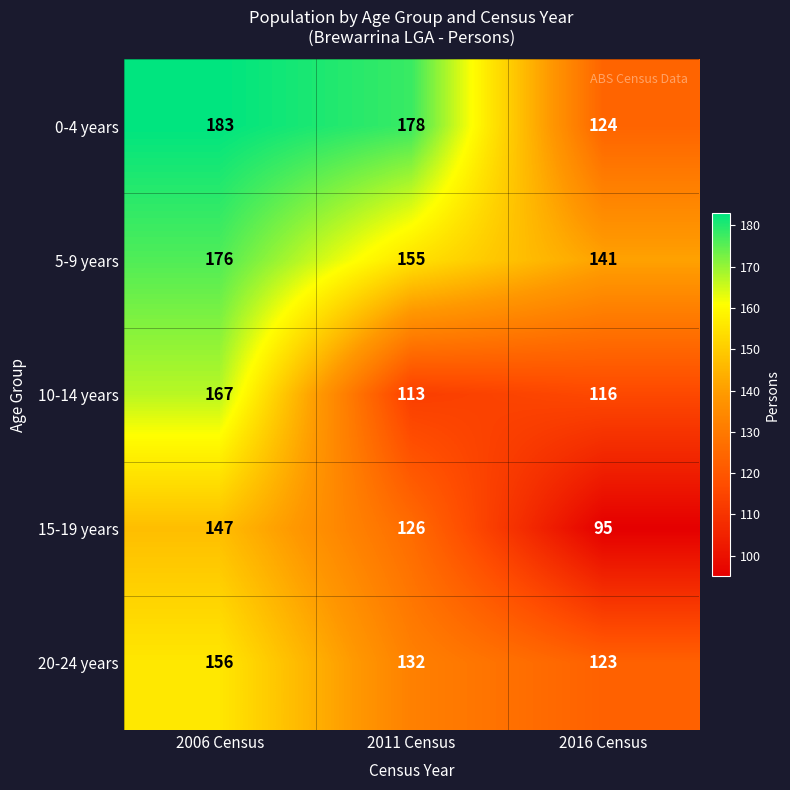

Which series changed the most between 2006 Census and 2016 Census?

0-4 years